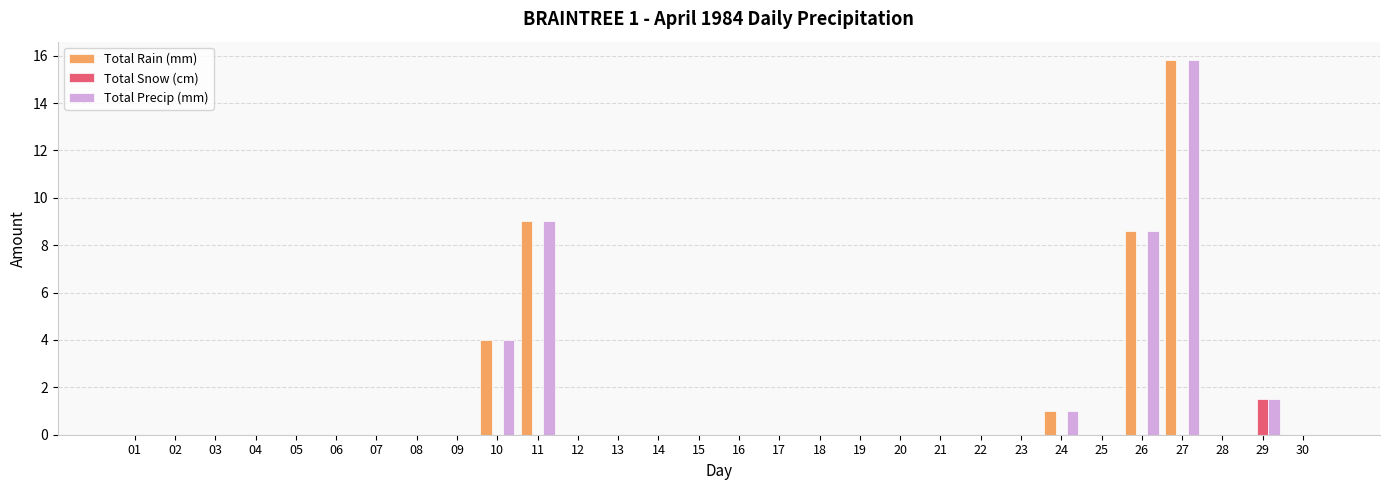

The value of Total Rain (mm) at 27 is 3.6. True or false?

False